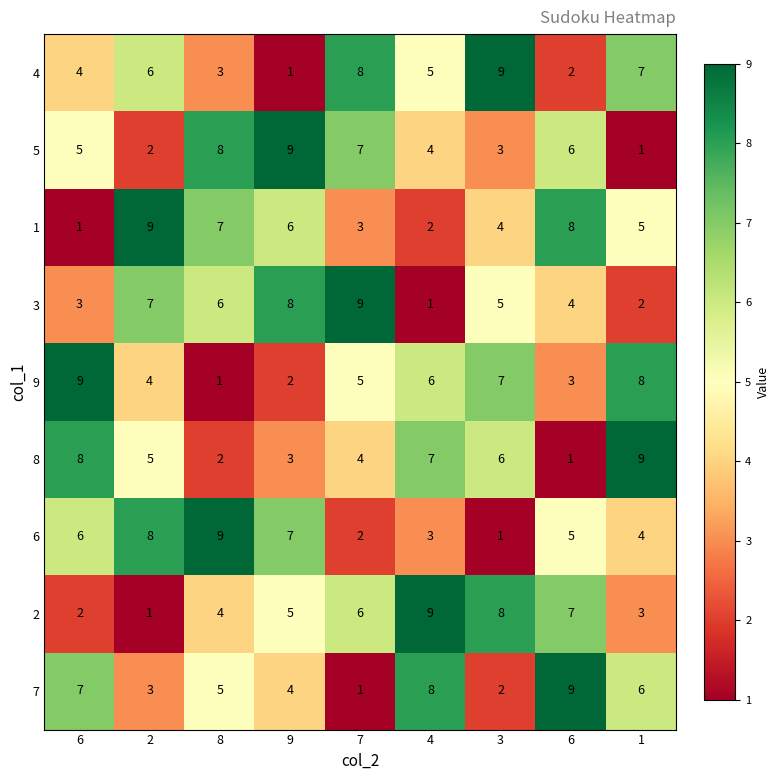

How many distinct data groups are displayed?

9